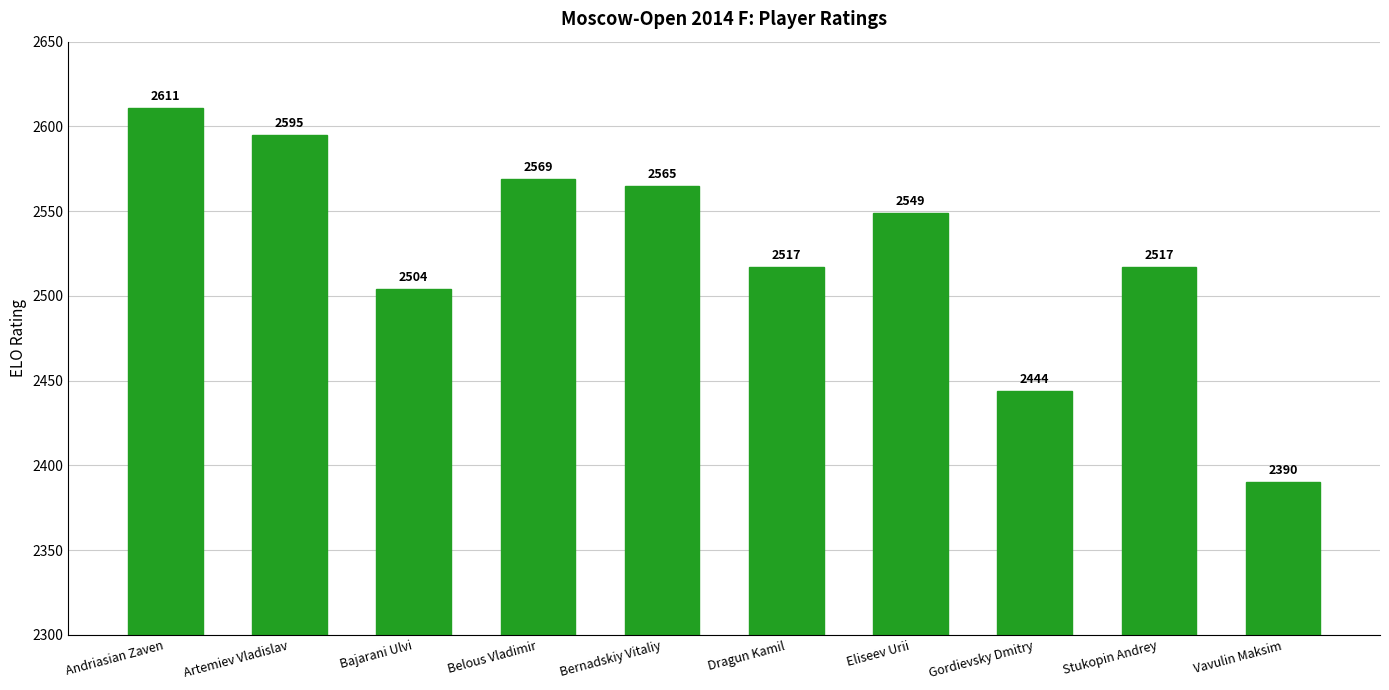

Count the number of categories in the chart.

10